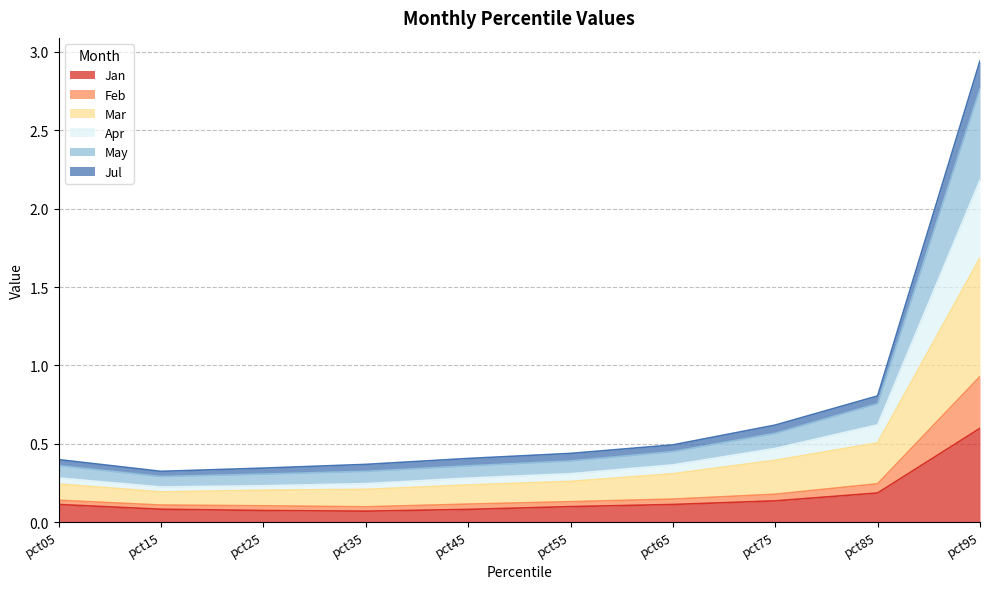

How many interior local valleys does the May series have?

1